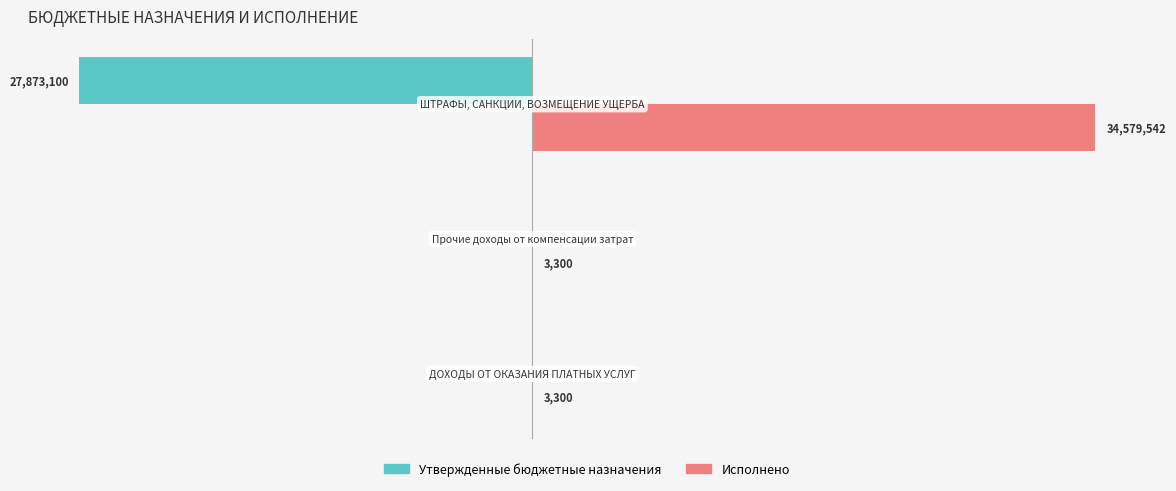

What is the minimum value for Утвержденные бюджетные назначения?

-27873100.0